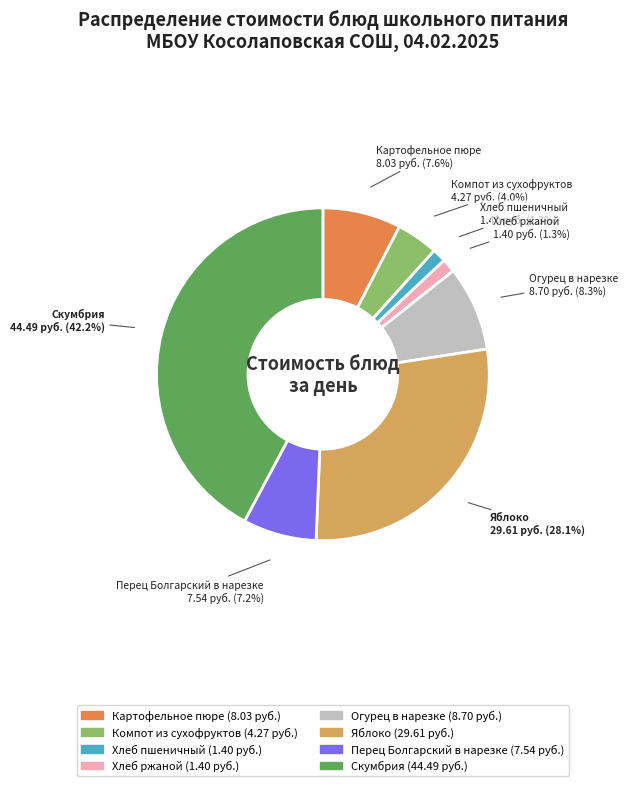

What portion of the pie excludes Перец Болгарский в нарезке?

92.8%